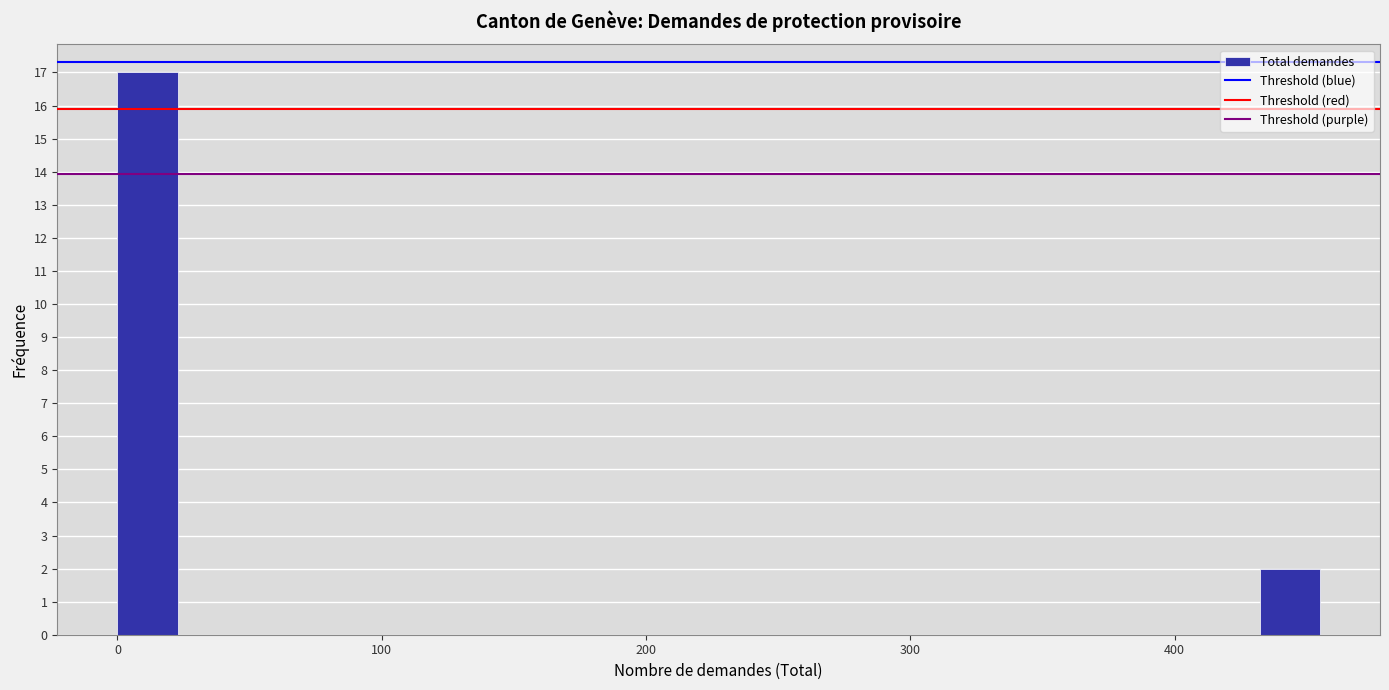

Read against the x-axis, roughly where is the centre of the tallest bar?

10